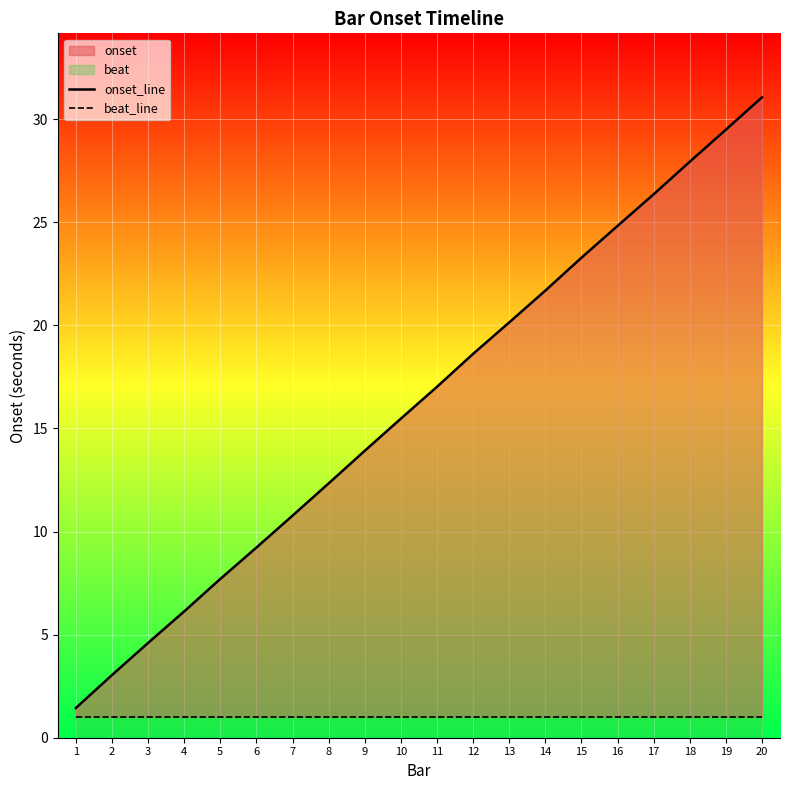

Rank the series at 12 from lowest to highest value.

beat_line, onset_line